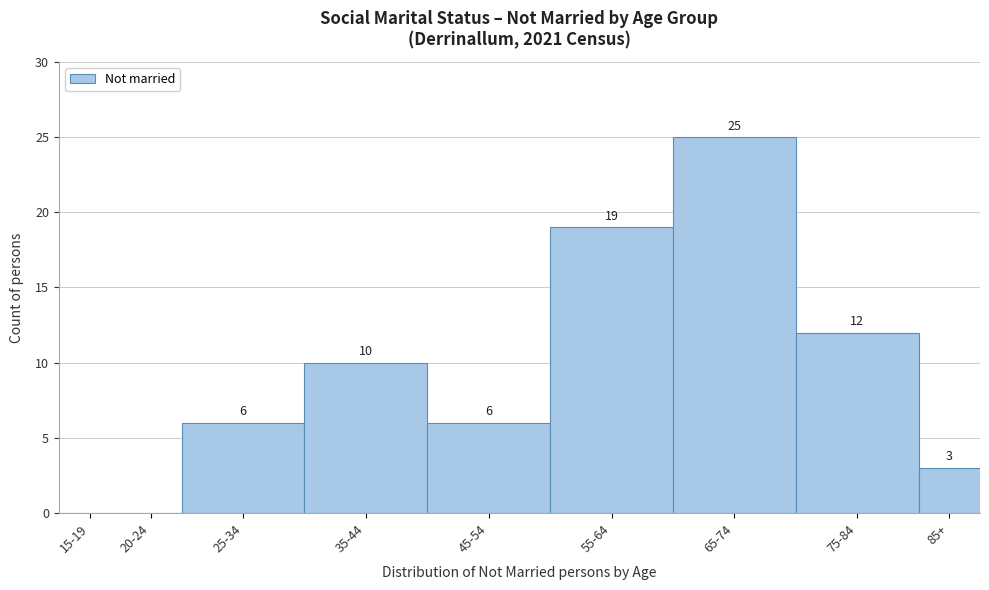

Reading right to left, list all the values displayed in this chart.

85+=3	75-84=12	65-74=25	55-64=19	45-54=6	35-44=10	25-34=6	20-24=0	15-19=0